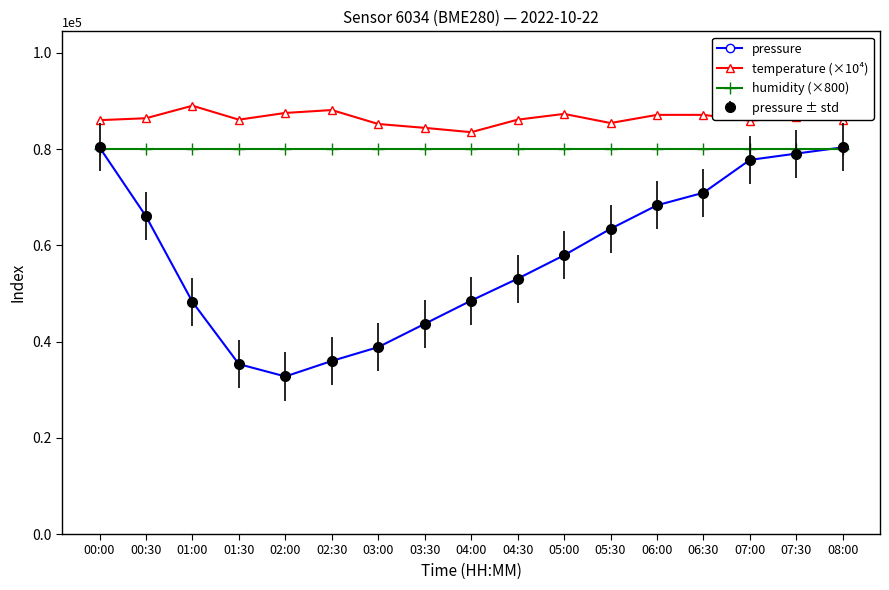

What is the difference between the maximum and second lowest values in the temperature (×10⁴) series?

4600.0